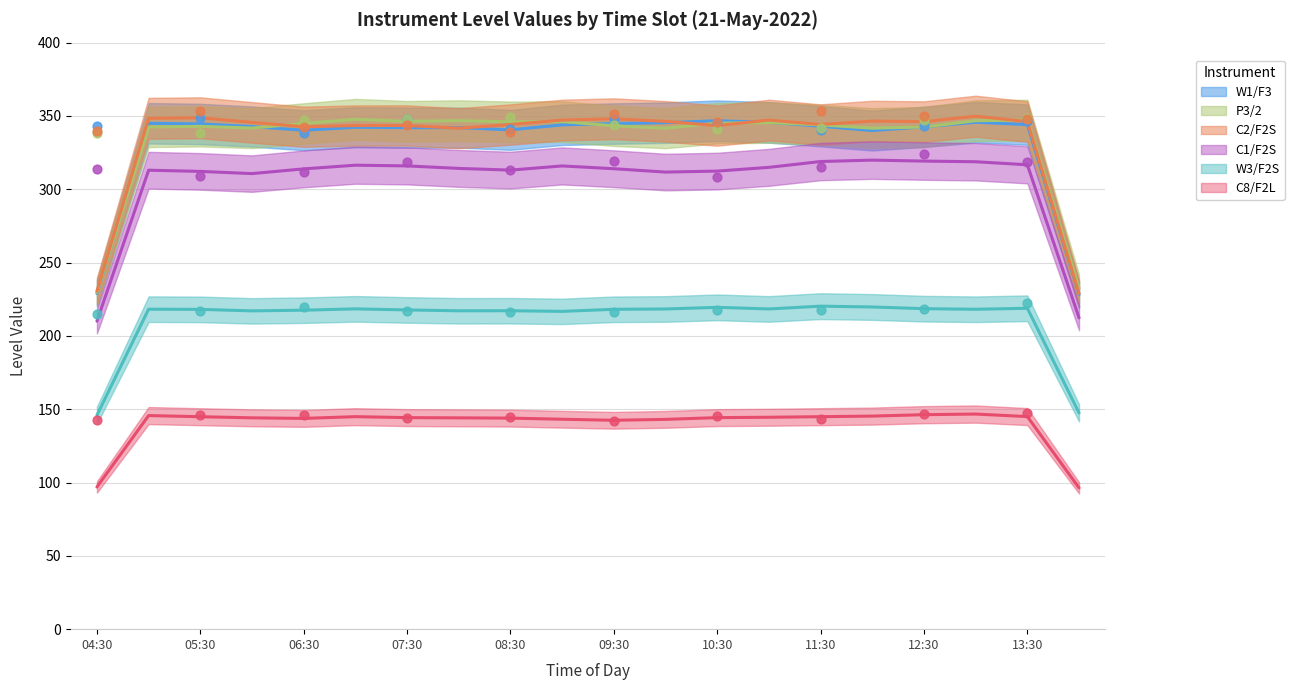

Is the value of W3/F2S at 05:30 greater than the value of C8/F2L at 11:00?

Yes